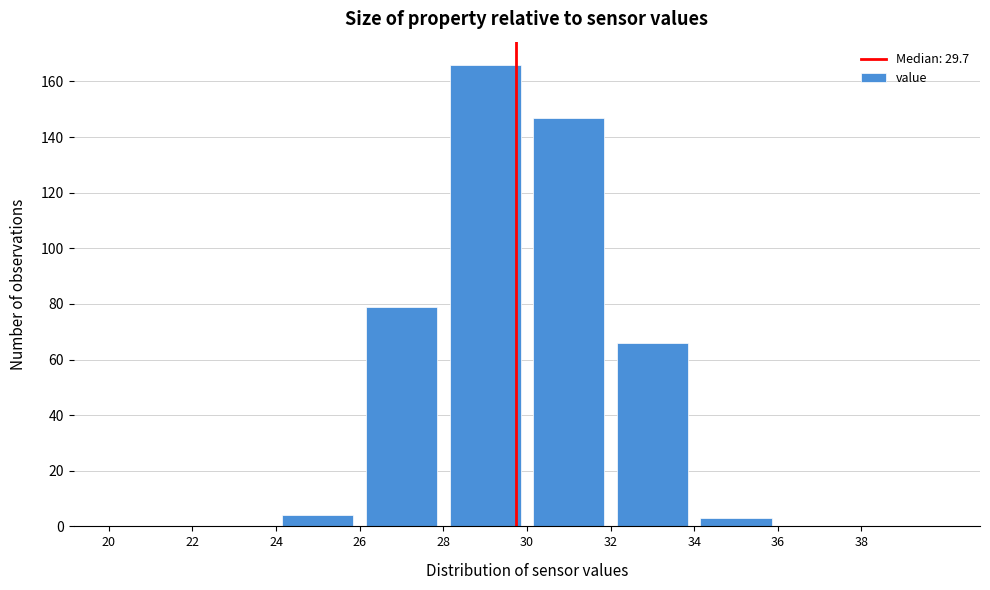

Reading left to right, list every bar in this chart as the range it spans on the x-axis followed by its height. The values are not printed on the chart, so give them approximately, as read against the axis.

20 to 22: 0
22 to 24: 0
24 to 26: 4
26 to 28: 80
28 to 30: 166
30 to 32: 148
32 to 34: 66
34 to 36: 4
36 to 38: 0
38 to 40: 0